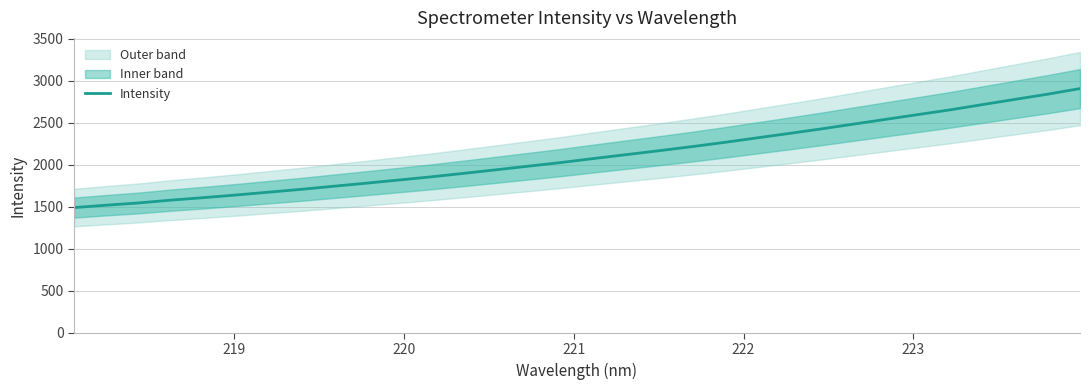

What is the maximum value for Intensity?

2904.7